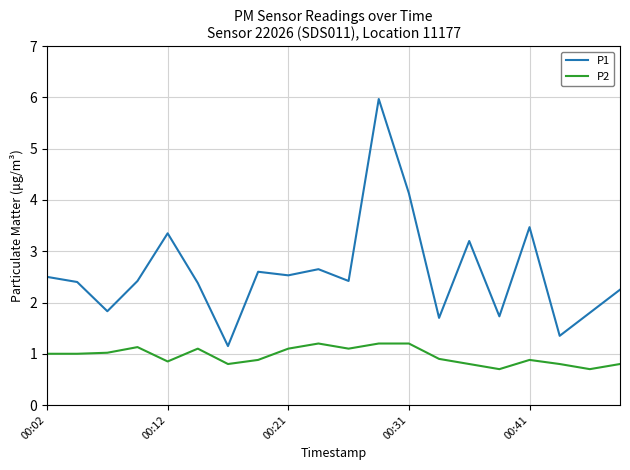

Does the chart have visible grid lines?

Yes